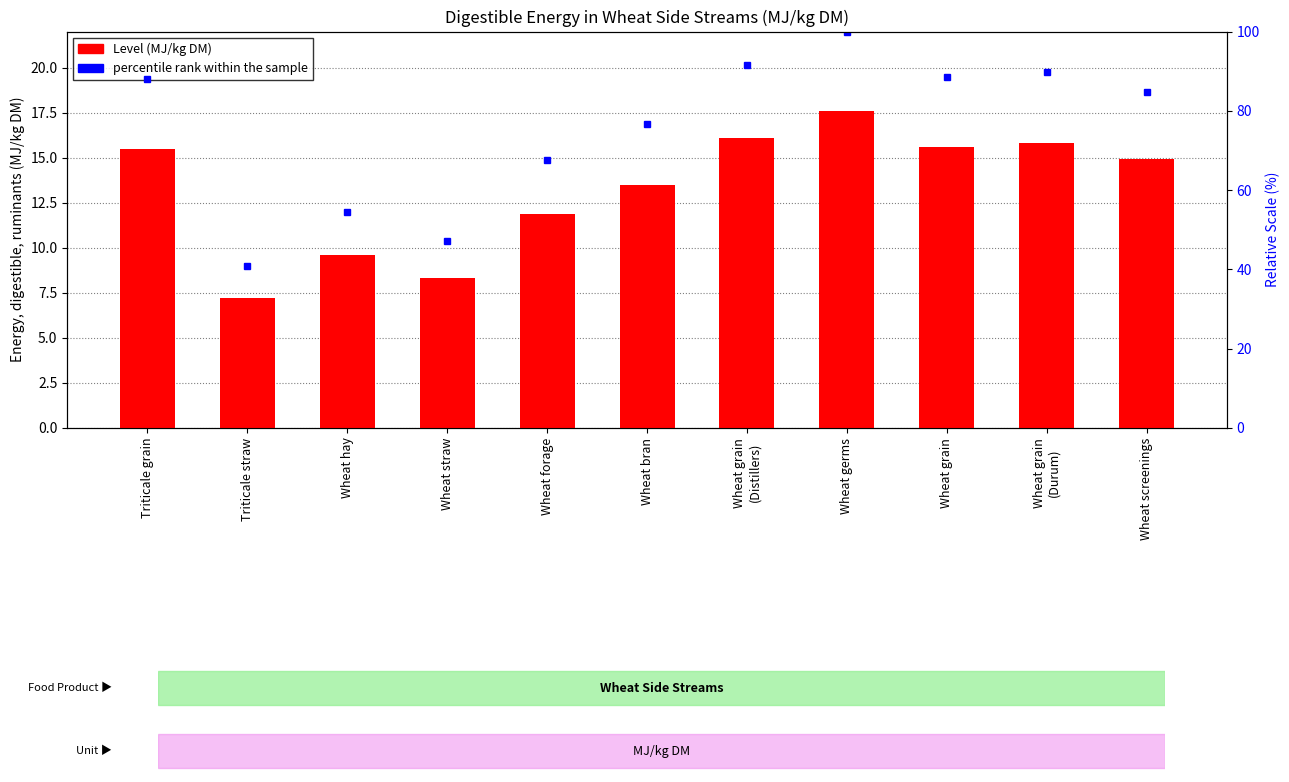

What is the difference between the maximum and minimum values?

10.4